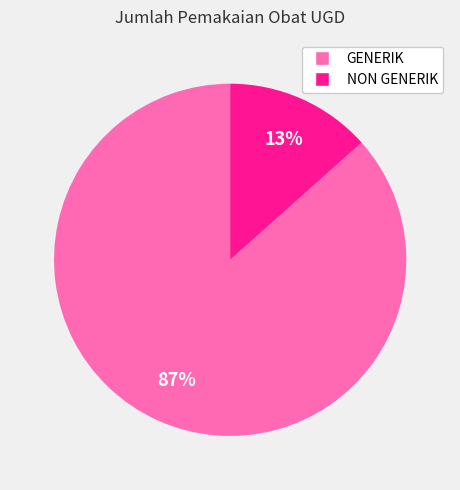

Do GENERIK and NON GENERIK together represent more than half of the pie?

Yes